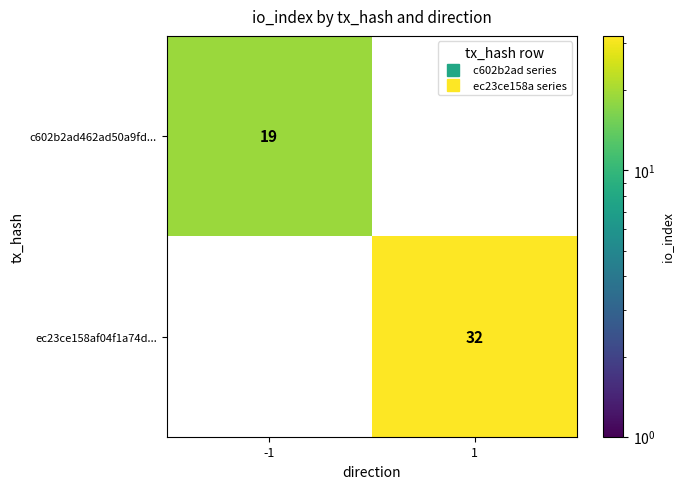

Which category has the lowest value in the ec23ce158af04f1a74d... series?

-1